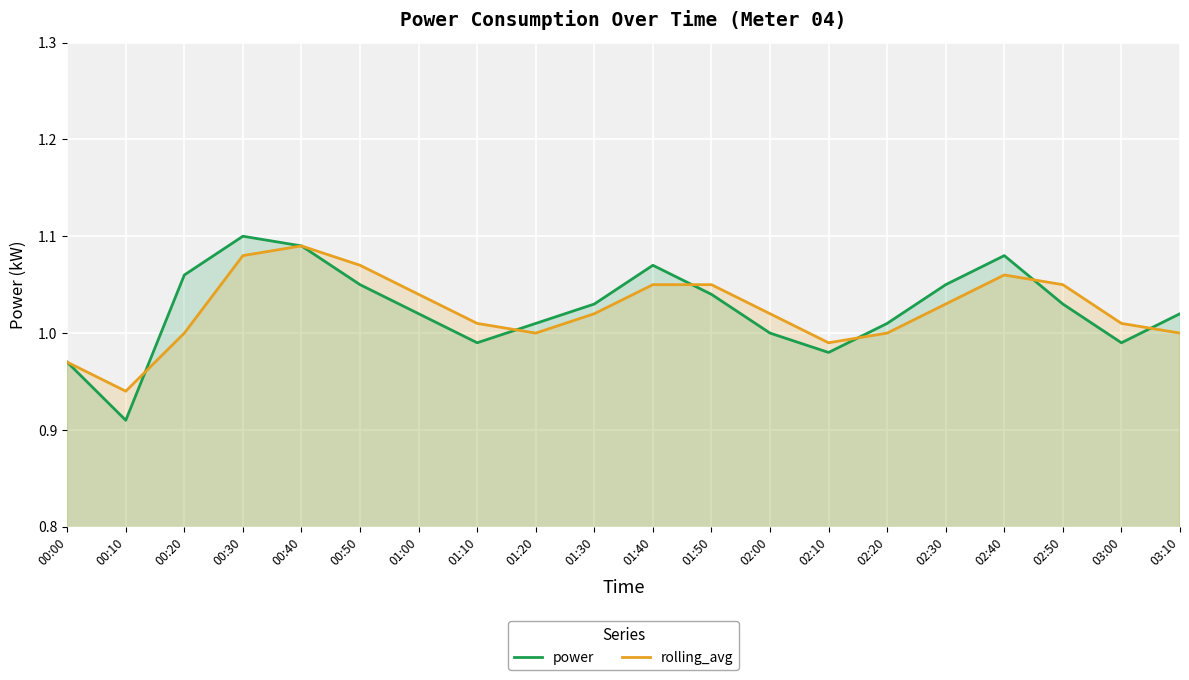

Reading right to left, extract all data points from this chart.

power: 1.0	1.0	1.0	1.1	1.1	1.0	1.0	1.0	1.0	1.1	1.0	1.0	1.0	1.0	1.1	1.1	1.1	1.1	0.9	1.0
rolling_avg: 1.0	1.0	1.1	1.1	1.0	1.0	1.0	1.0	1.1	1.1	1.0	1.0	1.0	1.0	1.1	1.1	1.1	1.0	0.9	1.0